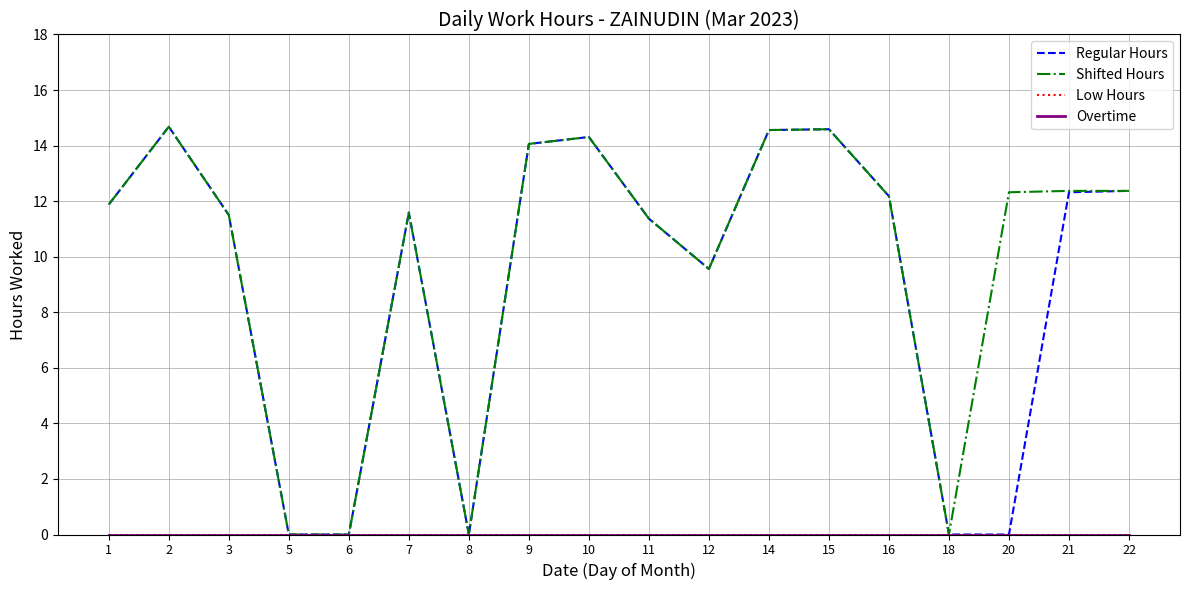

Between 3 and 21, which series saw the biggest shift?

Shifted Hours